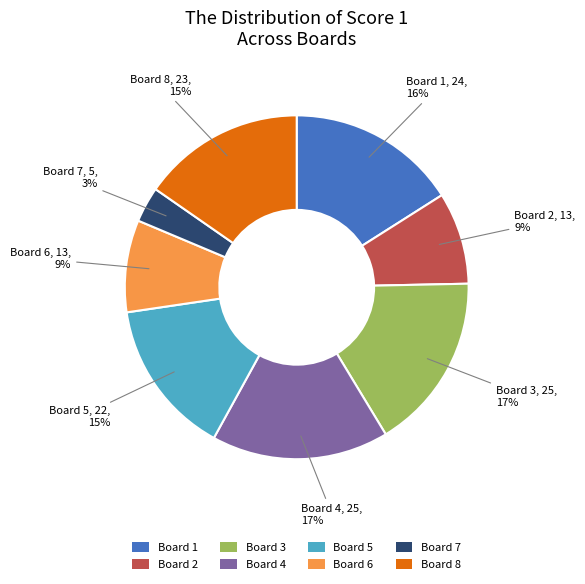

The Board 7 slice represents 14% of the pie. True or false?

False